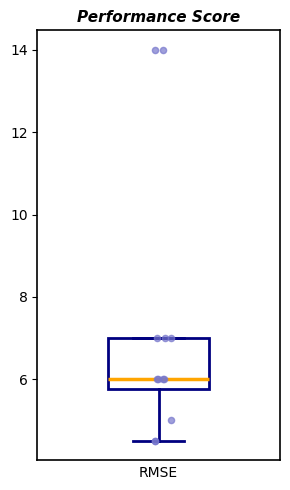

Where is the upper edge of the box on the y-axis? The values are not printed on the chart, so give them approximately, as read against the axis.

7.0